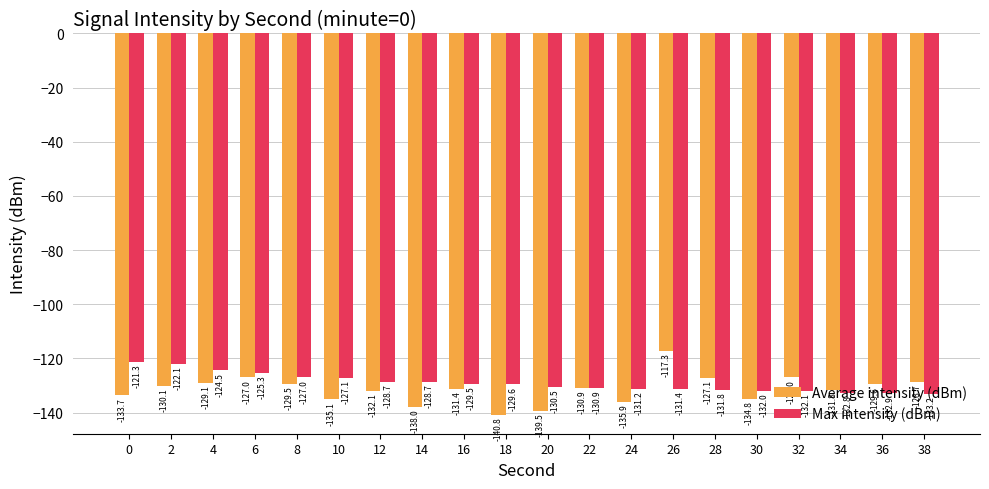

What are all the series names shown in the legend?

Average intensity (dBm), Max intensity (dBm)